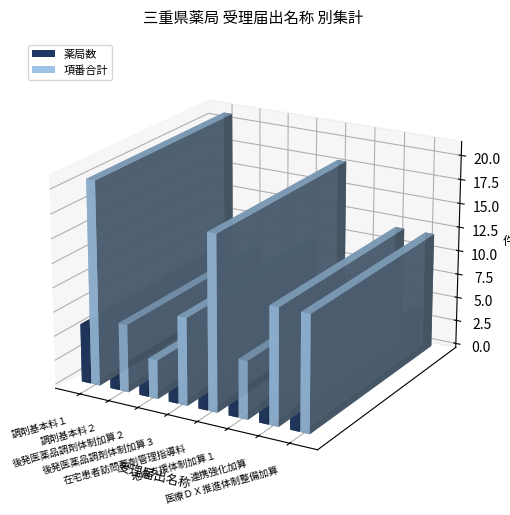

Reading left to right, list all the values displayed in this chart.

薬局数: 6	1	2	3	6	2	4	4
項番合計: 21	7	4	9	18	6	12	12